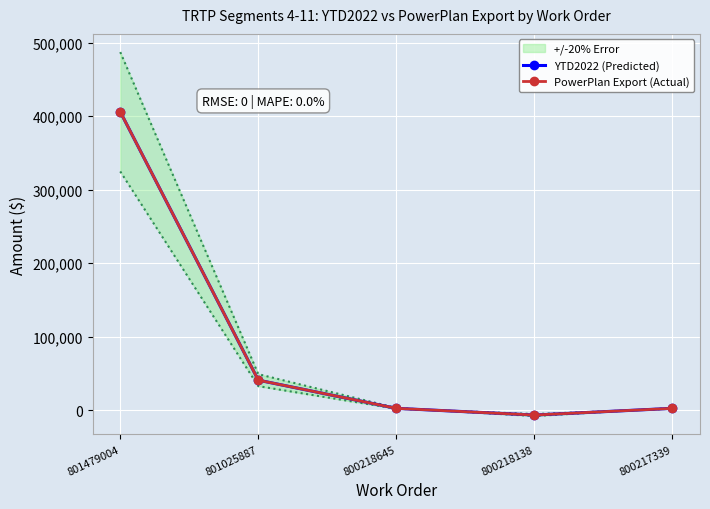

How many distinct data groups are displayed?

2